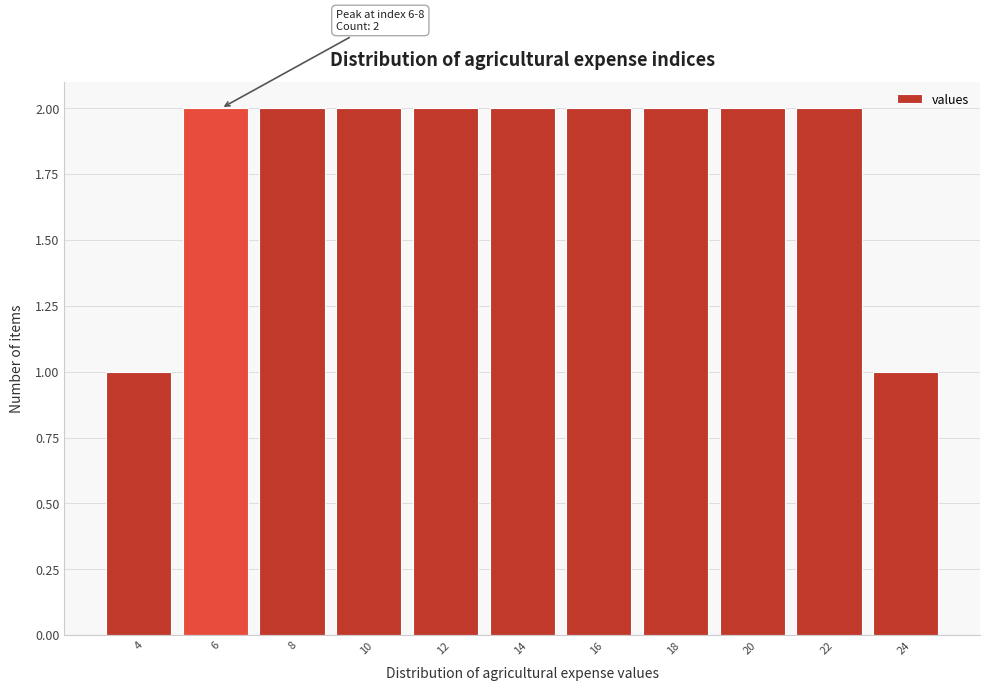

Reading left to right, what are all the values shown in this chart?

1	2	2	2	2	2	2	2	2	2	1